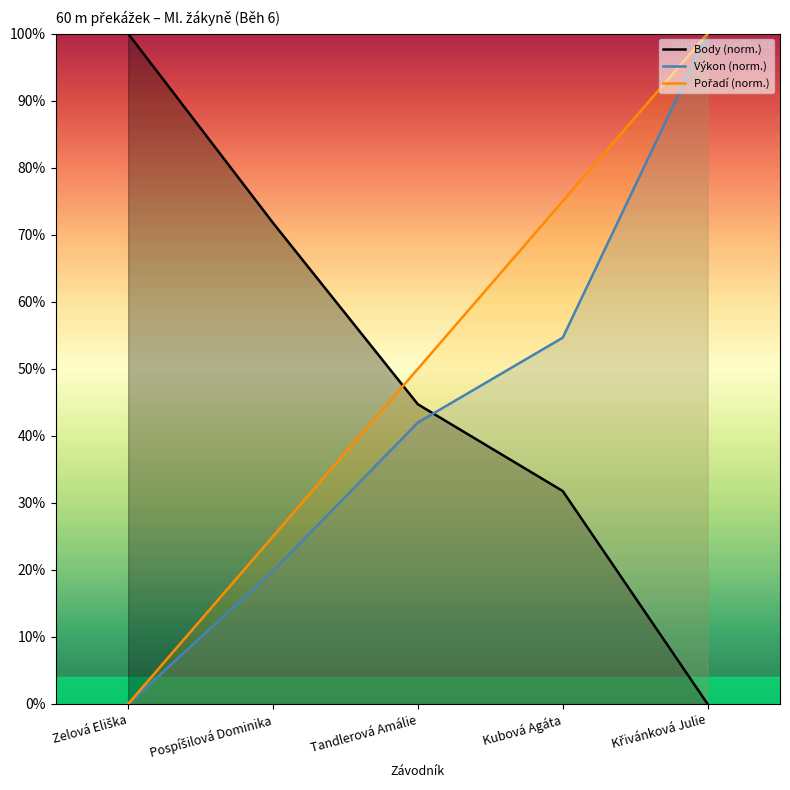

What is the total value across all series at Křivánková Julie?

200.0